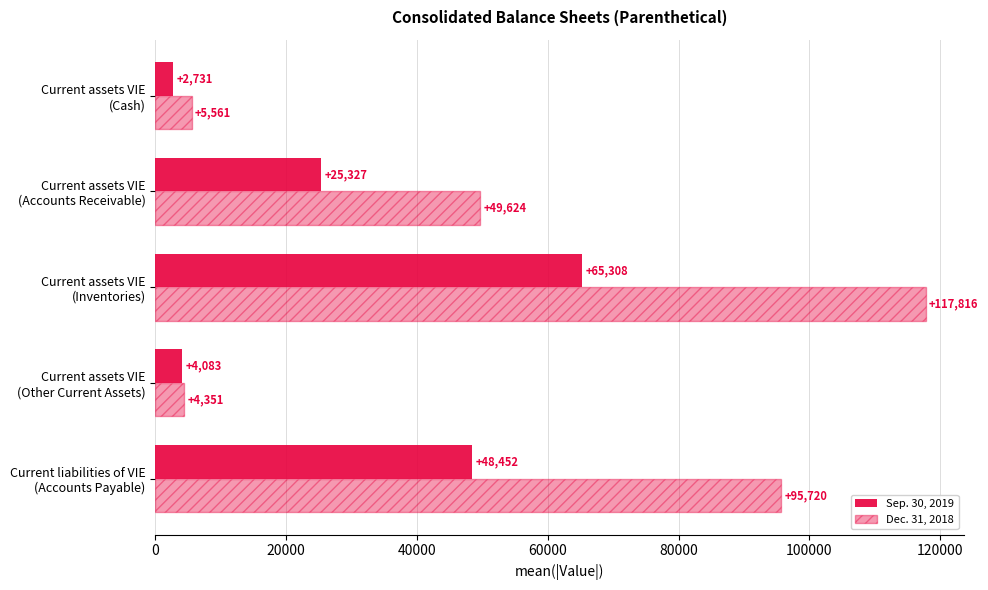

How many data points does each series have?

5